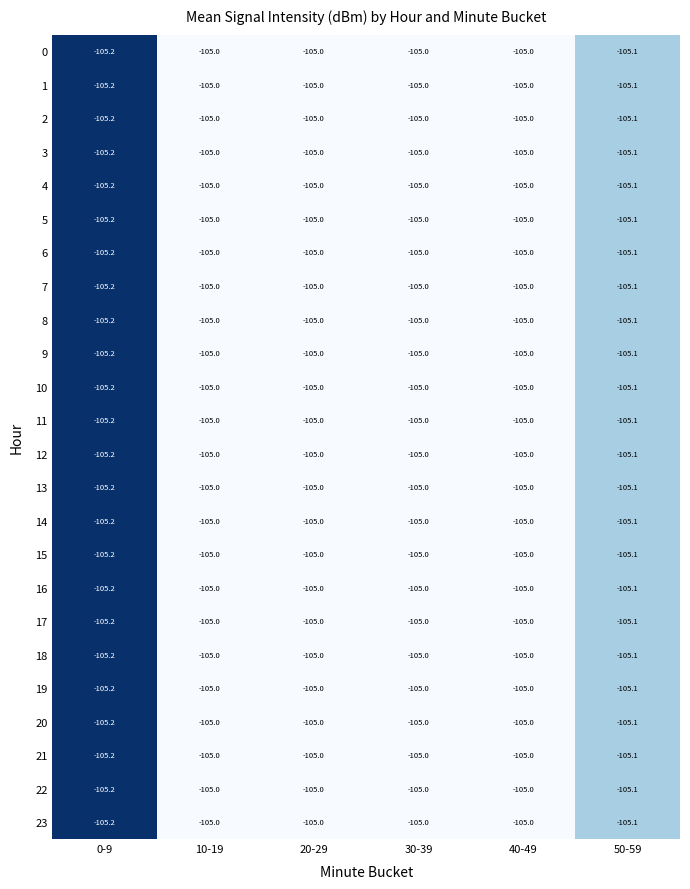

True or false: 12 has a value of -64.3 at 0-9.

False